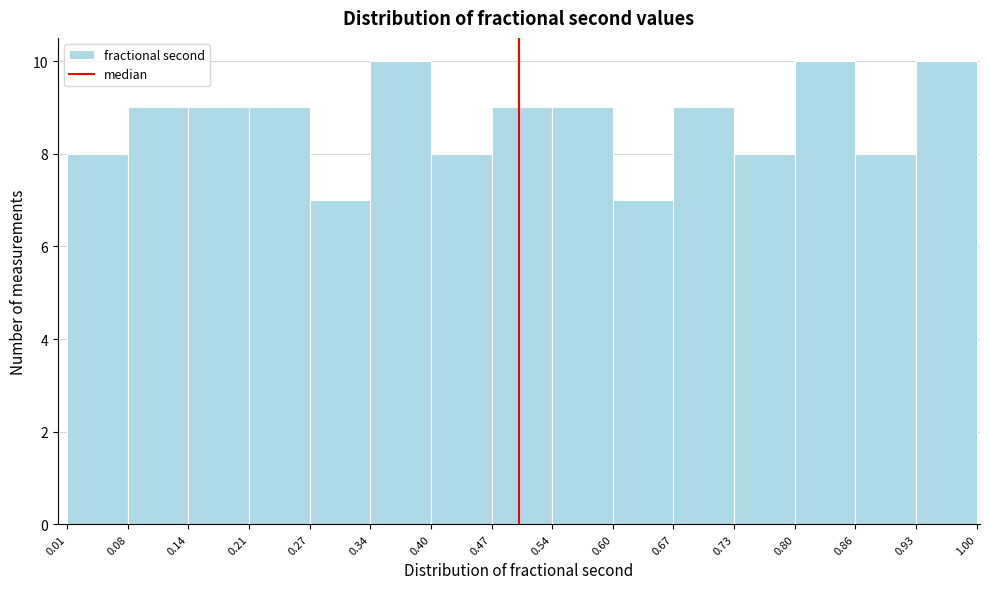

Reading left to right, transcribe this chart: for each bar, give the range it covers on the x-axis and its height. The values are not printed on the chart, so give them approximately, as read against the axis.

0.01 to 0.08: 8
0.08 to 0.14: 9
0.14 to 0.21: 9
0.21 to 0.27: 9
0.27 to 0.34: 7
0.34 to 0.40: 10
0.40 to 0.47: 8
0.47 to 0.54: 9
0.54 to 0.60: 9
0.60 to 0.67: 7
0.67 to 0.73: 9
0.73 to 0.80: 8
0.80 to 0.86: 10
0.86 to 0.93: 8
0.93 to 1.00: 10